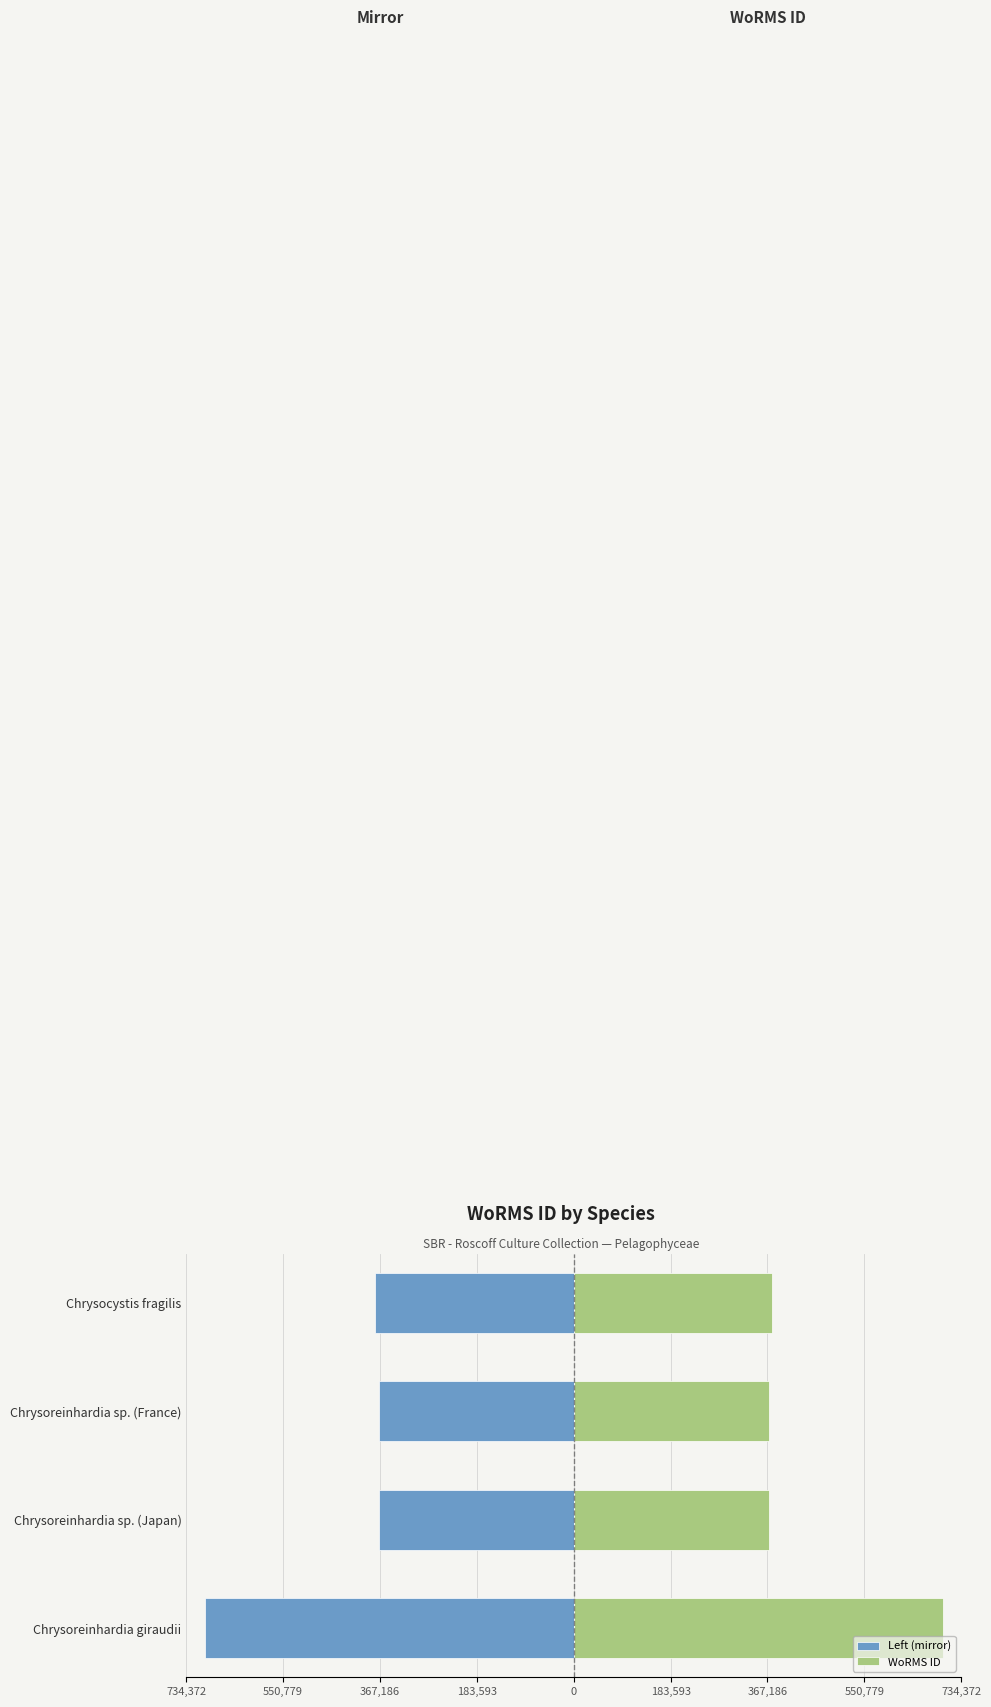

Rank the series at Chrysoreinhardia sp. (Japan) from highest to lowest value.

WoRMS ID, Left (mirror)